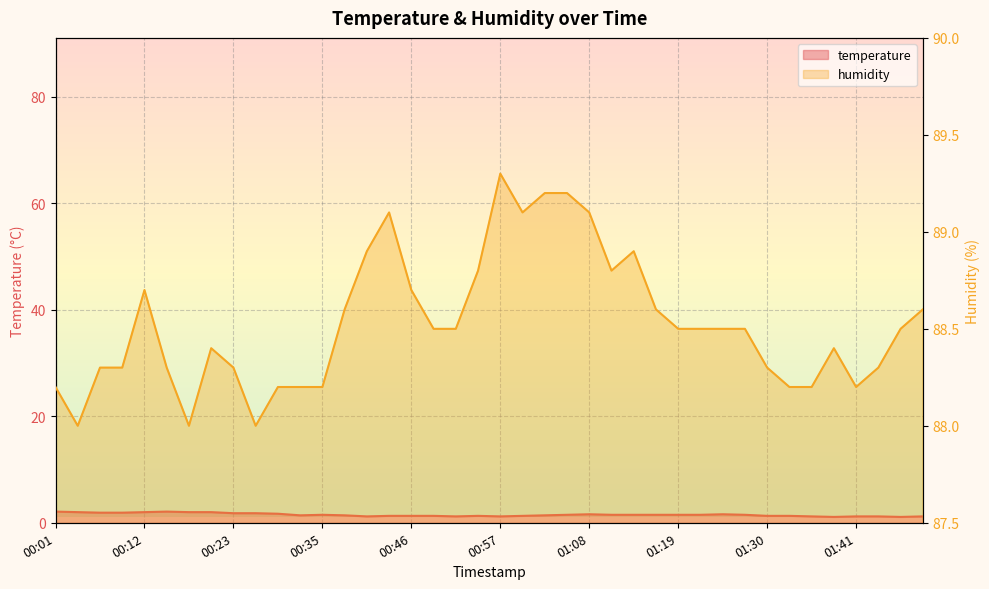

True or false: temperature and humidity intersect in this chart.

False